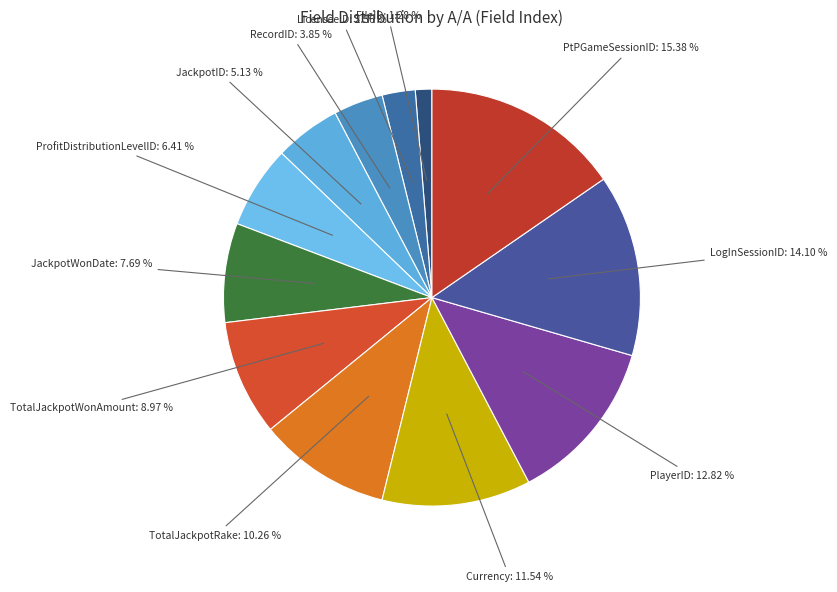

How many slices are in this pie chart?

12